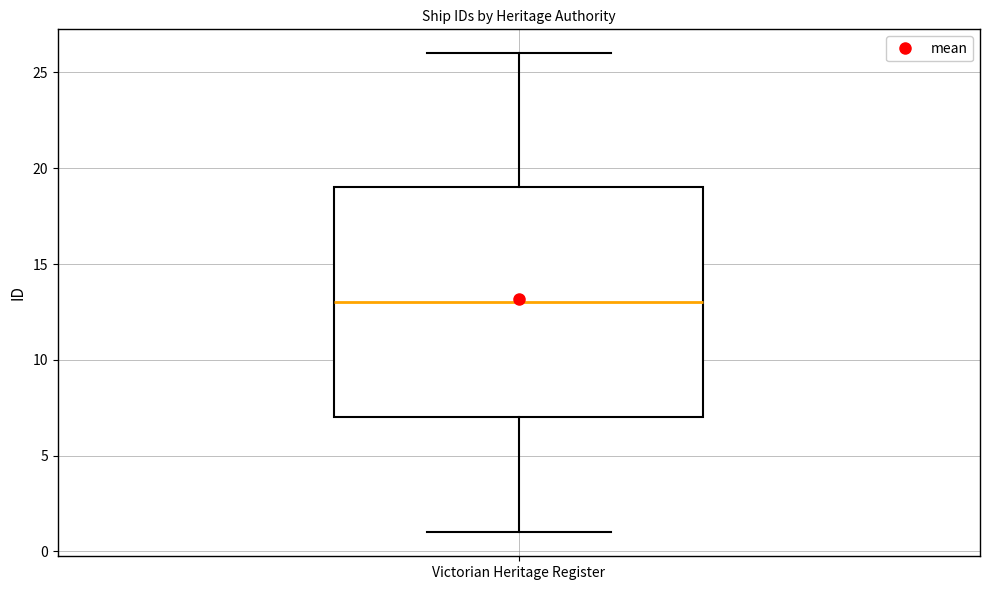

Transcribe this box plot: give where the median line is, the range the box spans, and where the two whiskers end, as read against the y-axis. The values are not printed on the chart, so give them approximately, as read against the axis.

median 13, box 7 to 19, whiskers 1 to 26